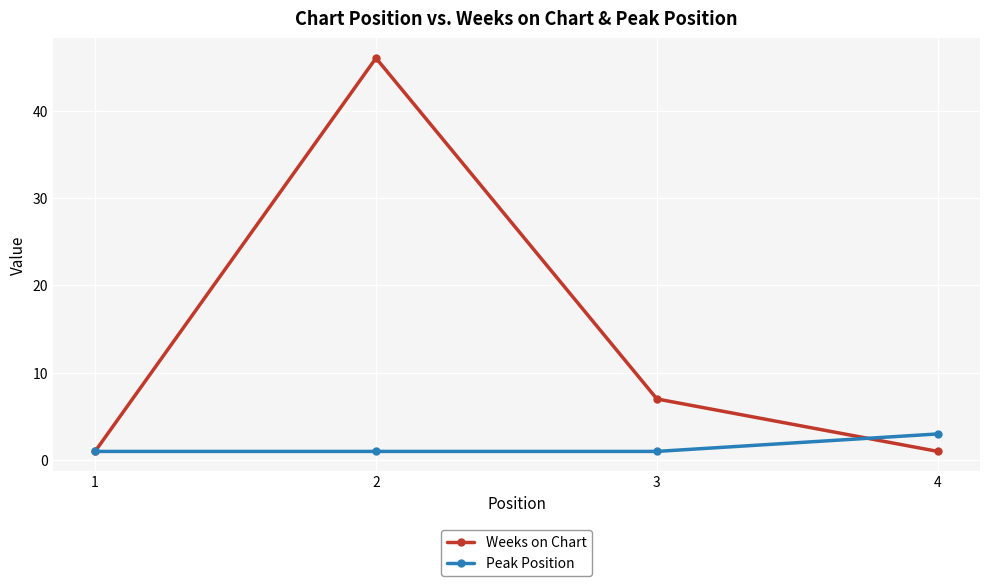

At how many categories does at least one series exceed 16?

1